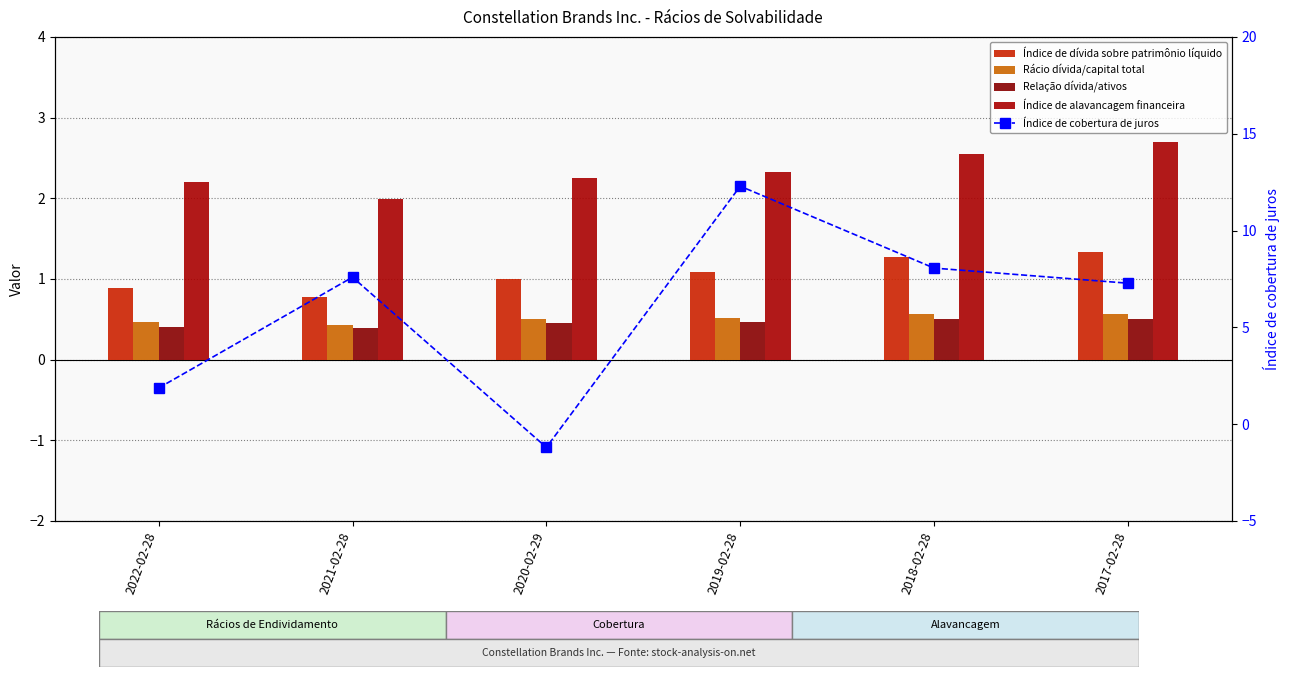

What is the difference between the Índice de cobertura de juros values at 2019-02-28 and 2017-02-28?

5.0